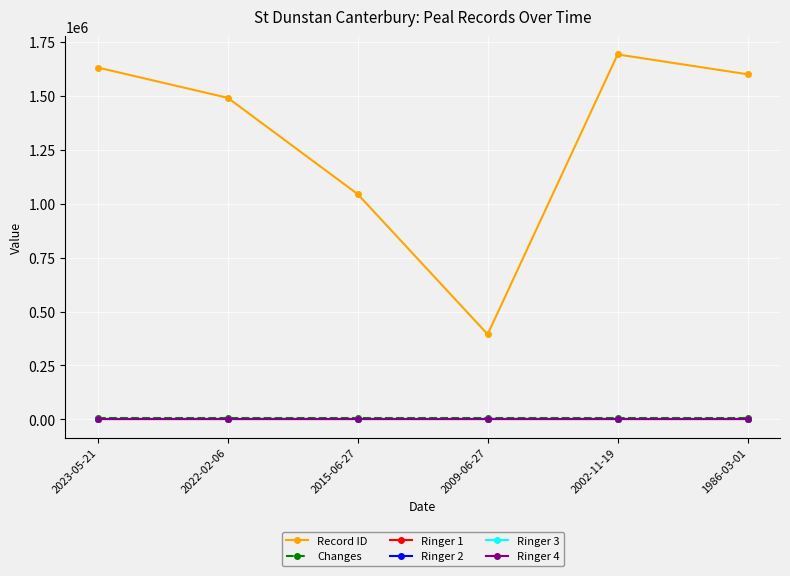

What is the highest value of the Changes series?

5040